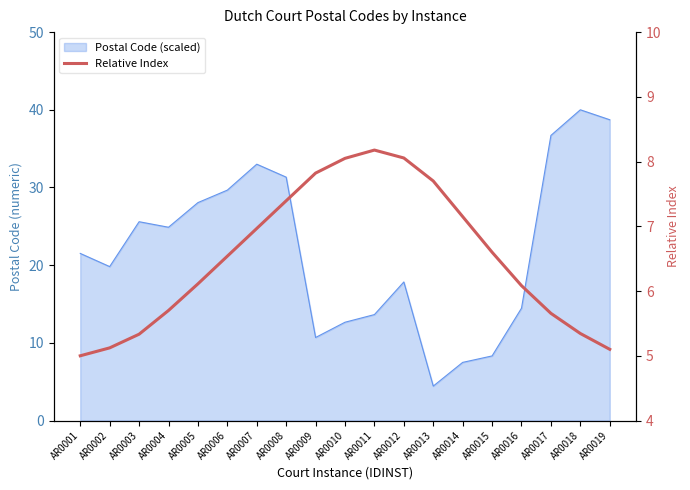

Count the number of categories in the chart.

19